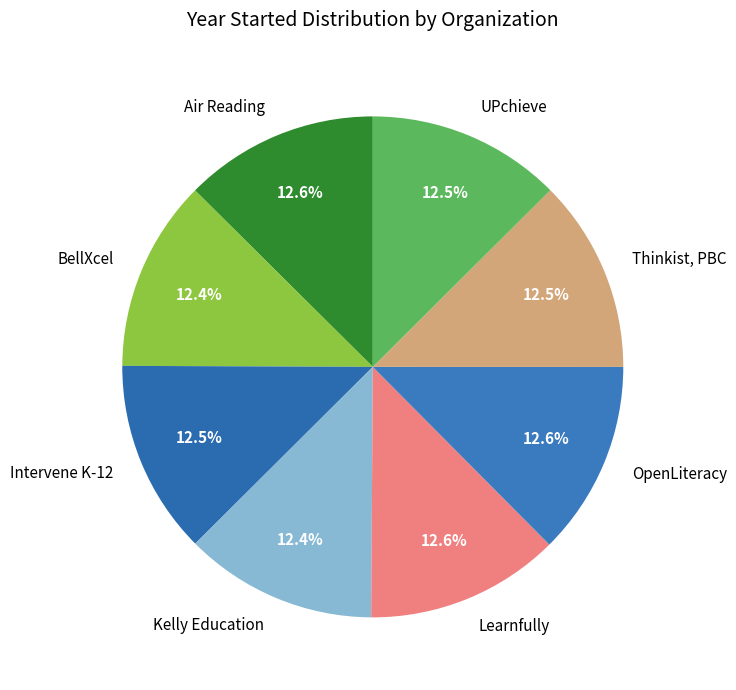

Approximately how many times larger is the value at OpenLiteracy compared to Intervene K-12?

1.0